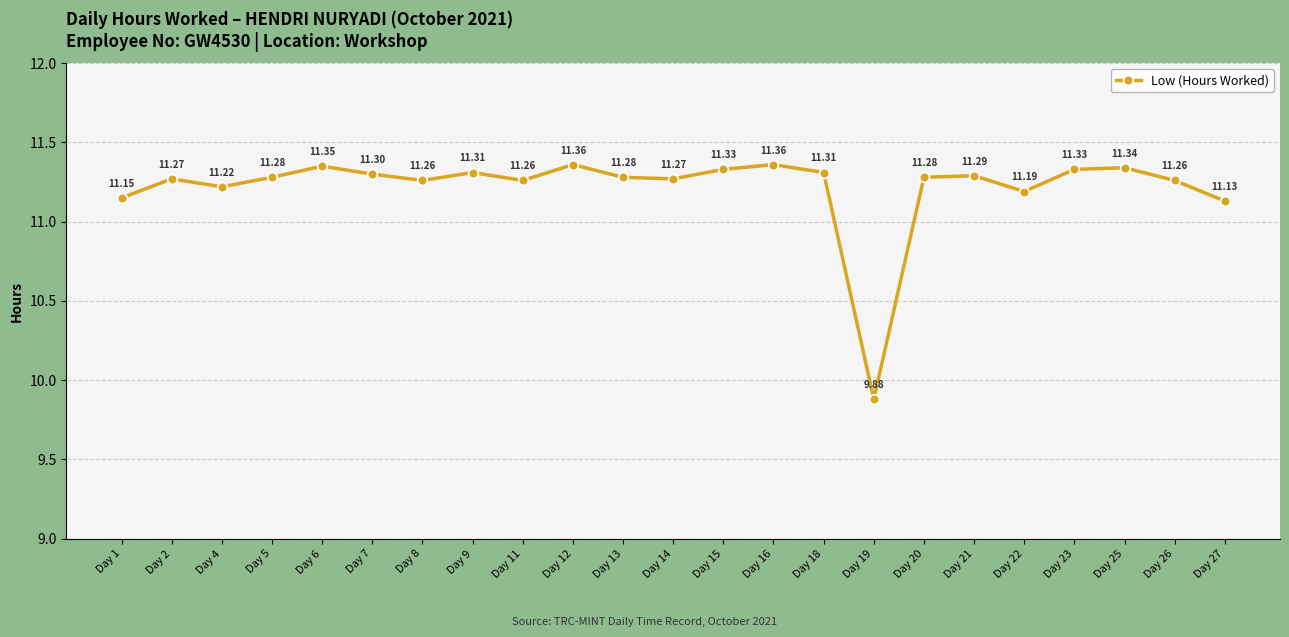

What is the sum of the values at Day 7 and Day 12?

22.7